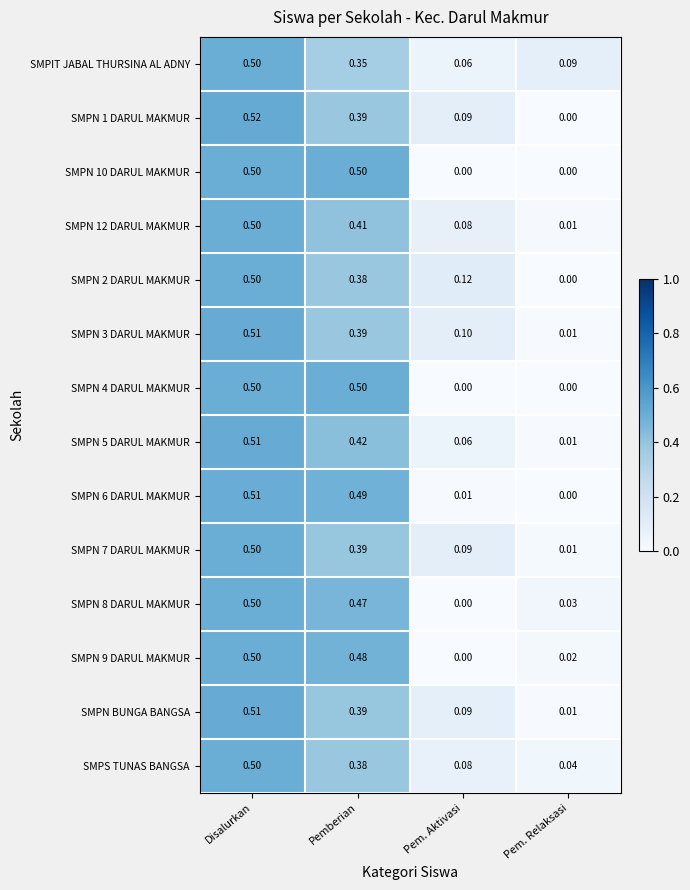

Which series changed the most between Disalurkan and Pemberian?

SMPIT JABAL THURSINA AL ADNY